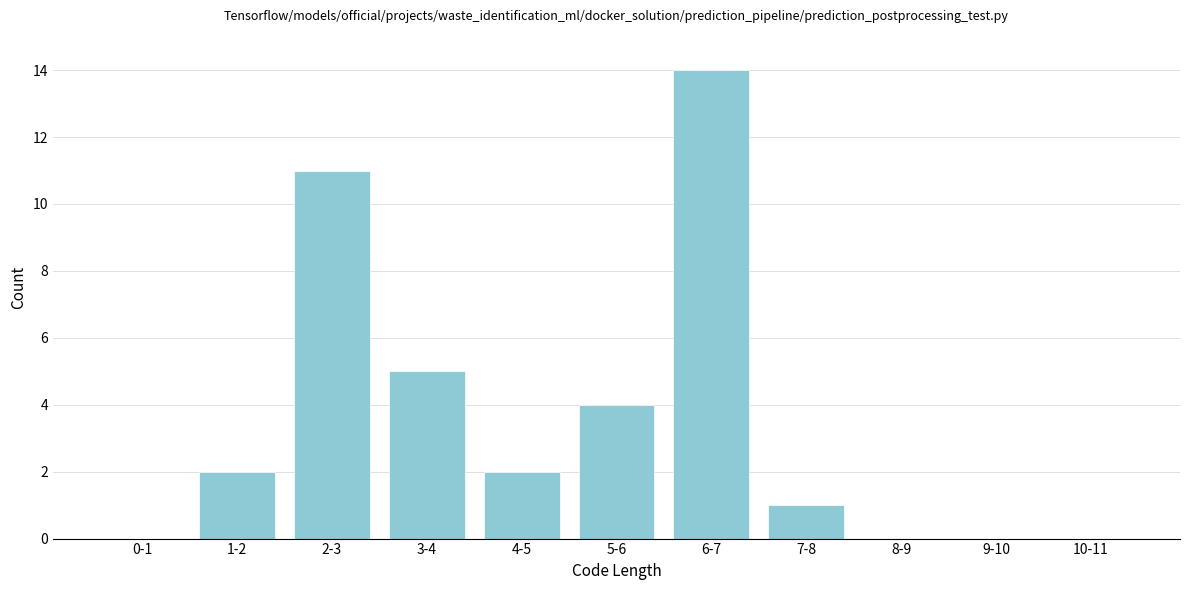

Reading right to left, transcribe all the data shown in this chart.

10-11=0	9-10=0	8-9=0	7-8=1	6-7=14	5-6=4	4-5=2	3-4=5	2-3=11	1-2=2	0-1=0